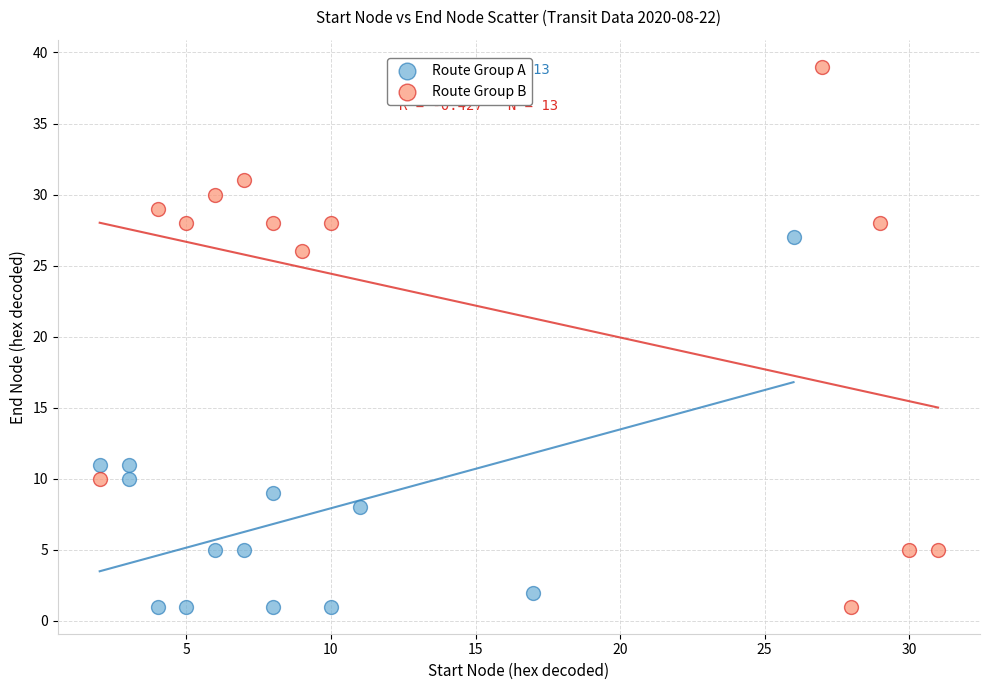

Which series has the largest Y range (max minus min)?

Route Group B